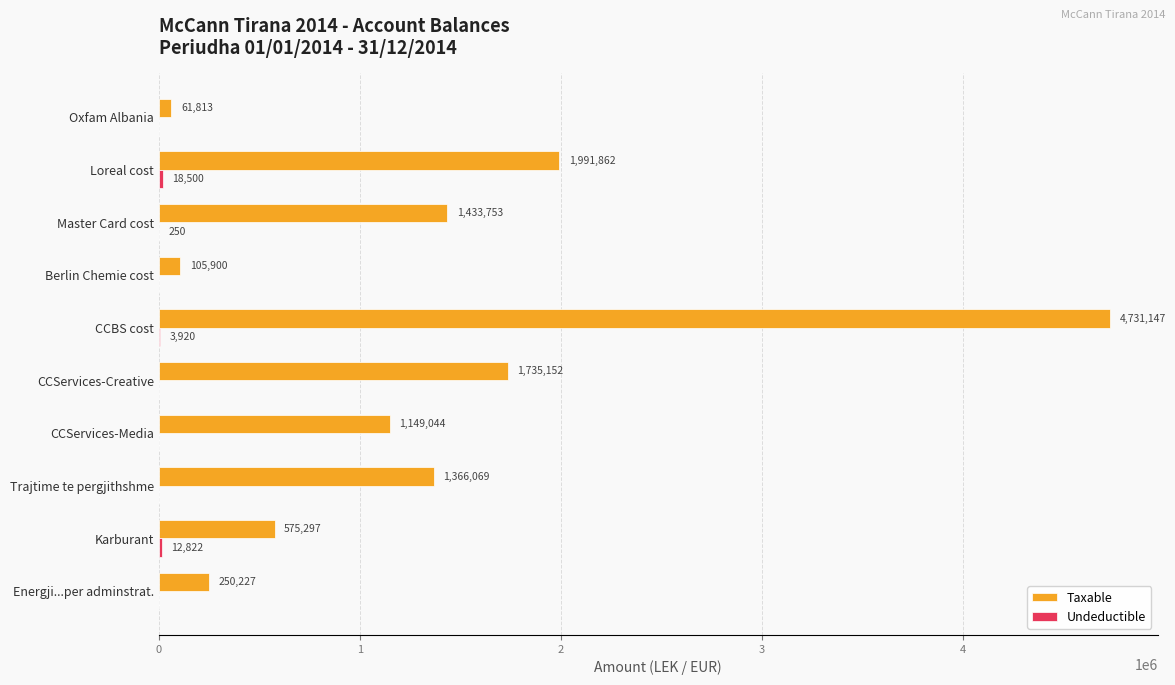

Which series changed the most between Trajtime te pergjithshme and CCServices-Creative?

Taxable